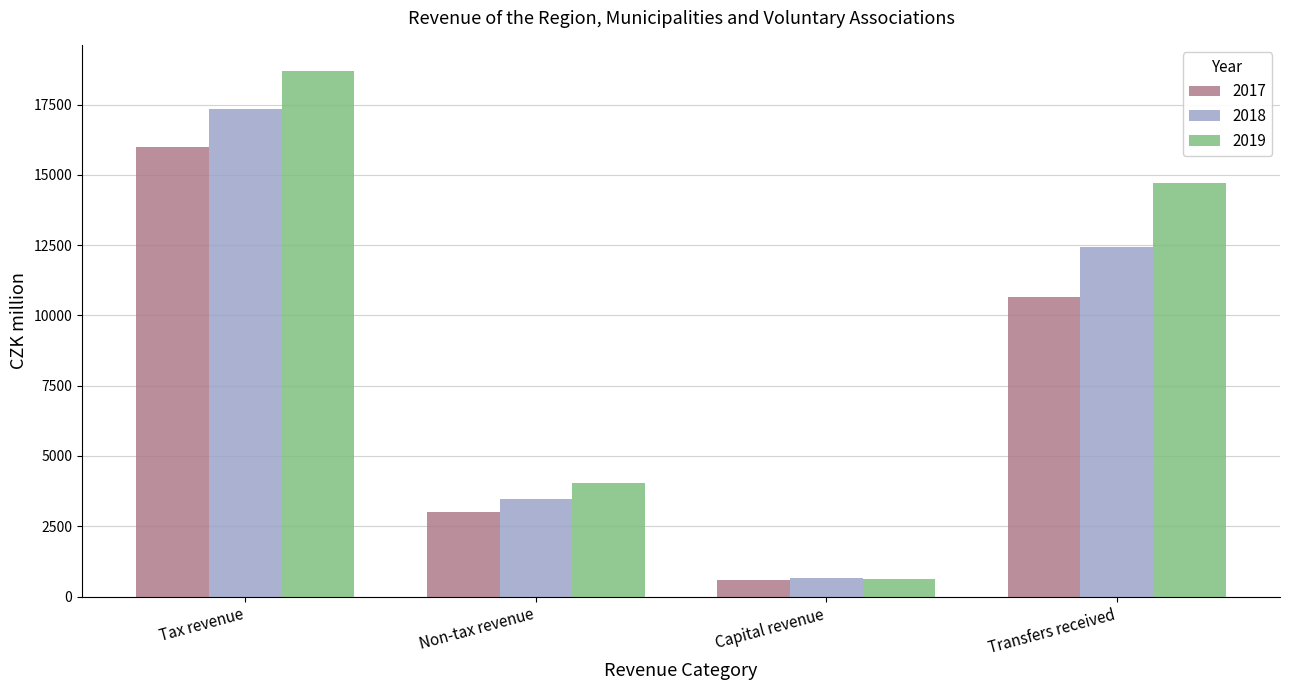

What is the maximum value shown in the chart?

18692.2